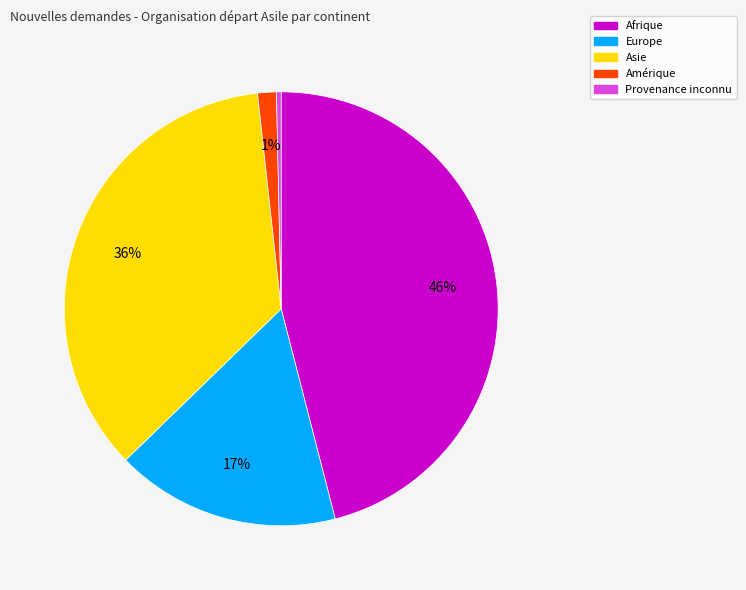

Rank the categories by value from lowest to highest.

Provenance inconnu, Amérique, Europe, Asie, Afrique